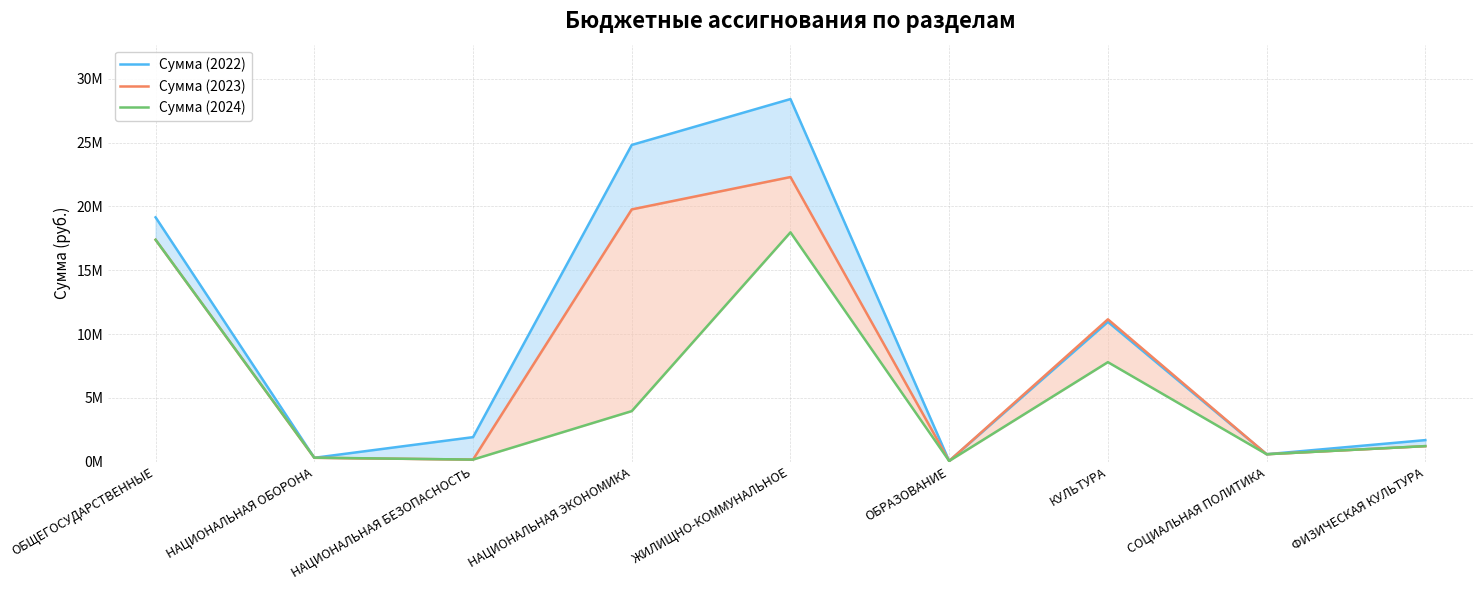

What is the label of the 2nd point from the left?

НАЦИОНАЛЬНАЯ ОБОРОНА